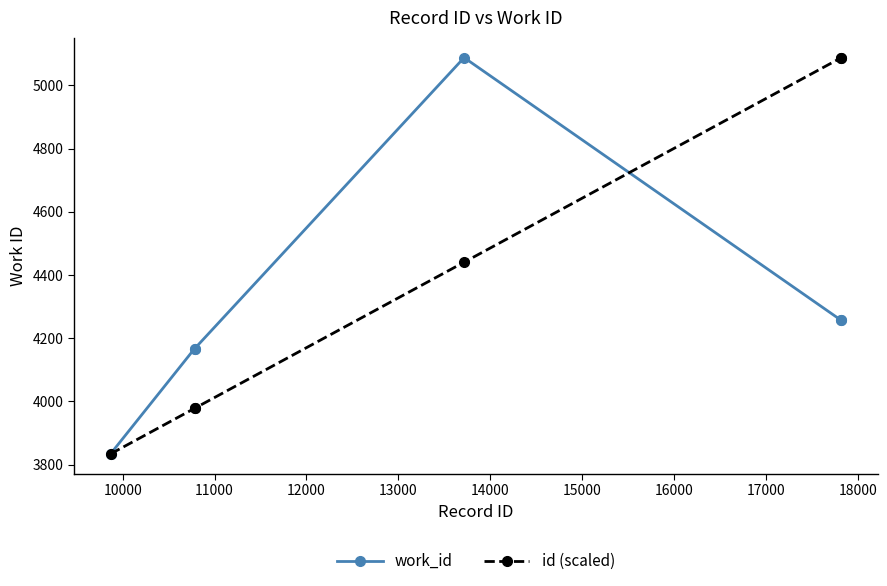

What is the value of the work_id point at the 2nd from the left?

4167.0